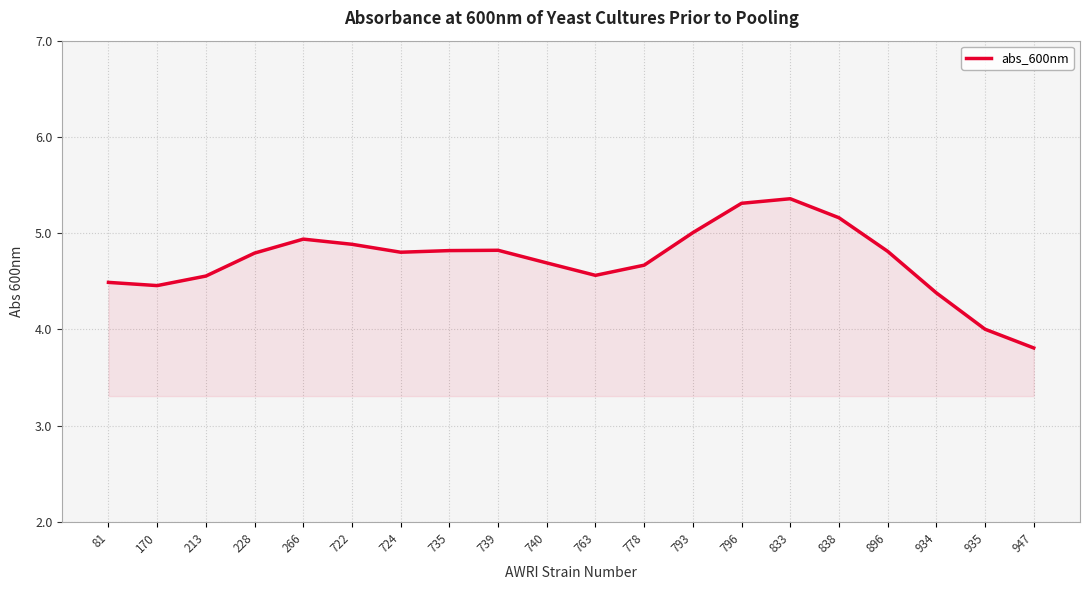

What value does the data have at 724?

4.8